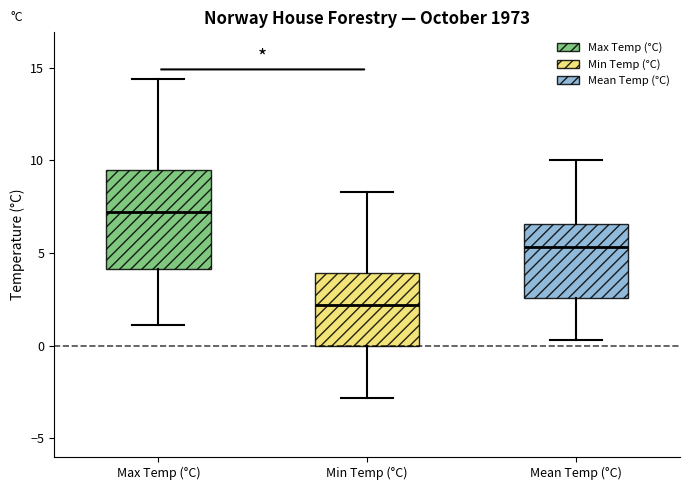

Where does the median line of the box for Max Temp (°C) sit on the y-axis? The values are not printed on the chart, so give them approximately, as read against the axis.

7.0